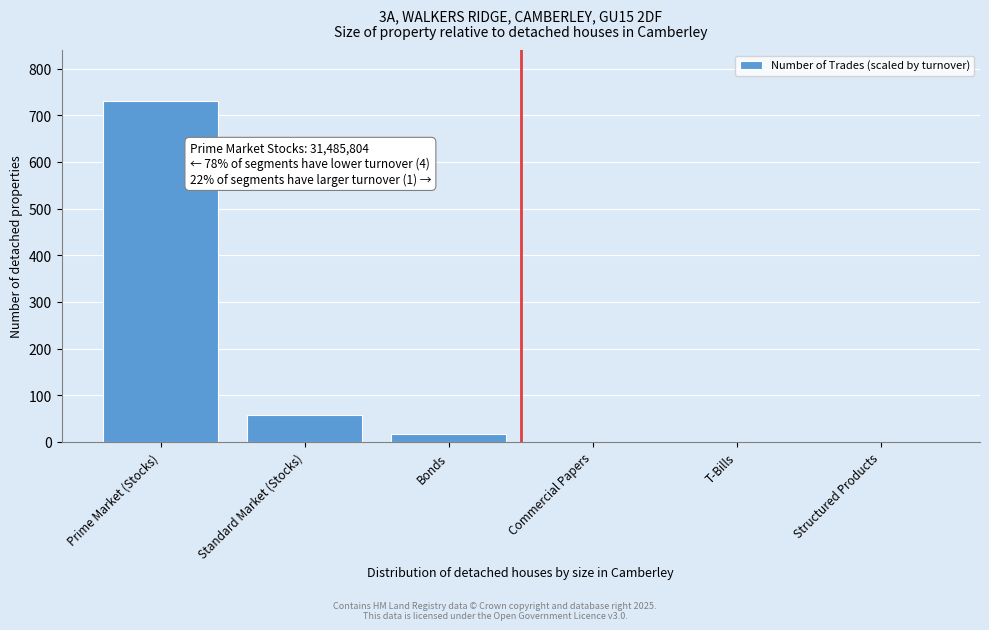

Reading right to left, what are all the values shown in this chart?

Structured Products=0	T-Bills=0	Commercial Papers=0	Bonds=17	Standard Market (Stocks)=57	Prime Market (Stocks)=730